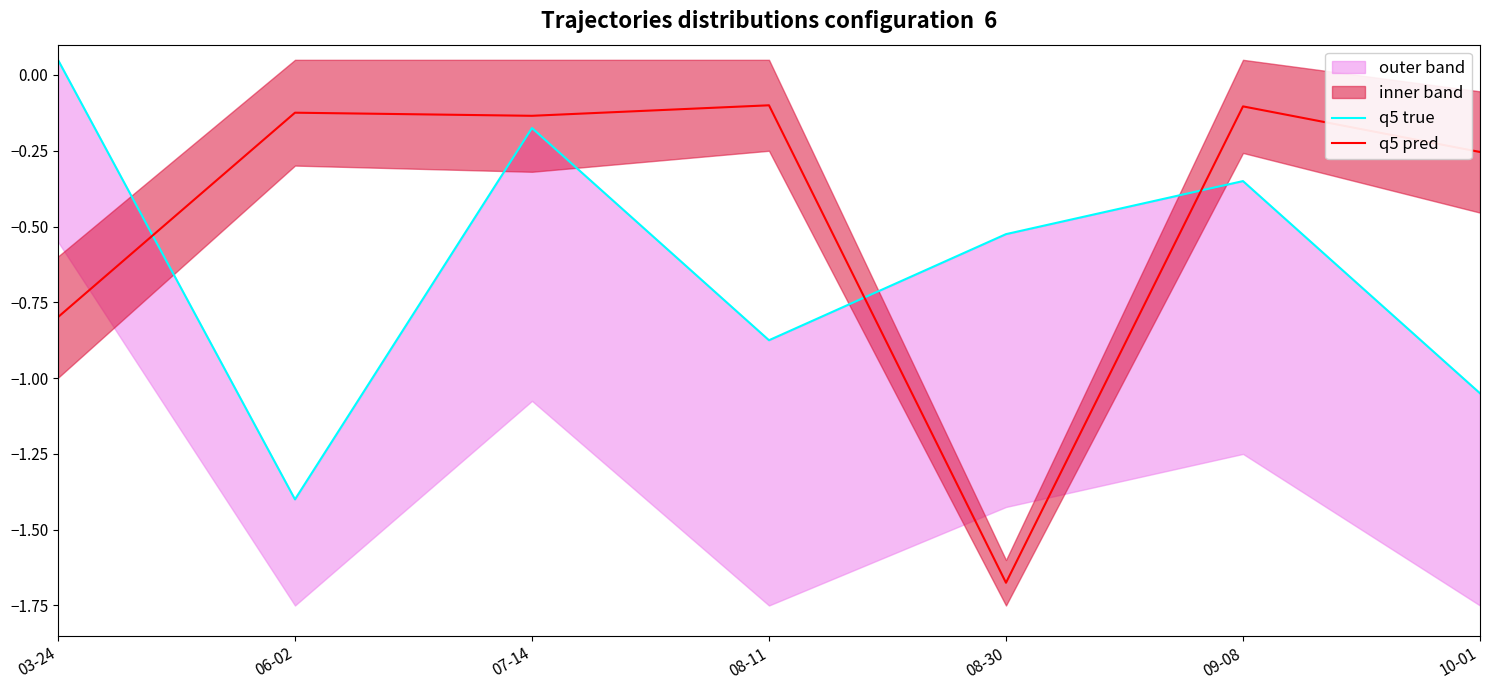

Which category has the lowest value in the q5 pred series?

08-30